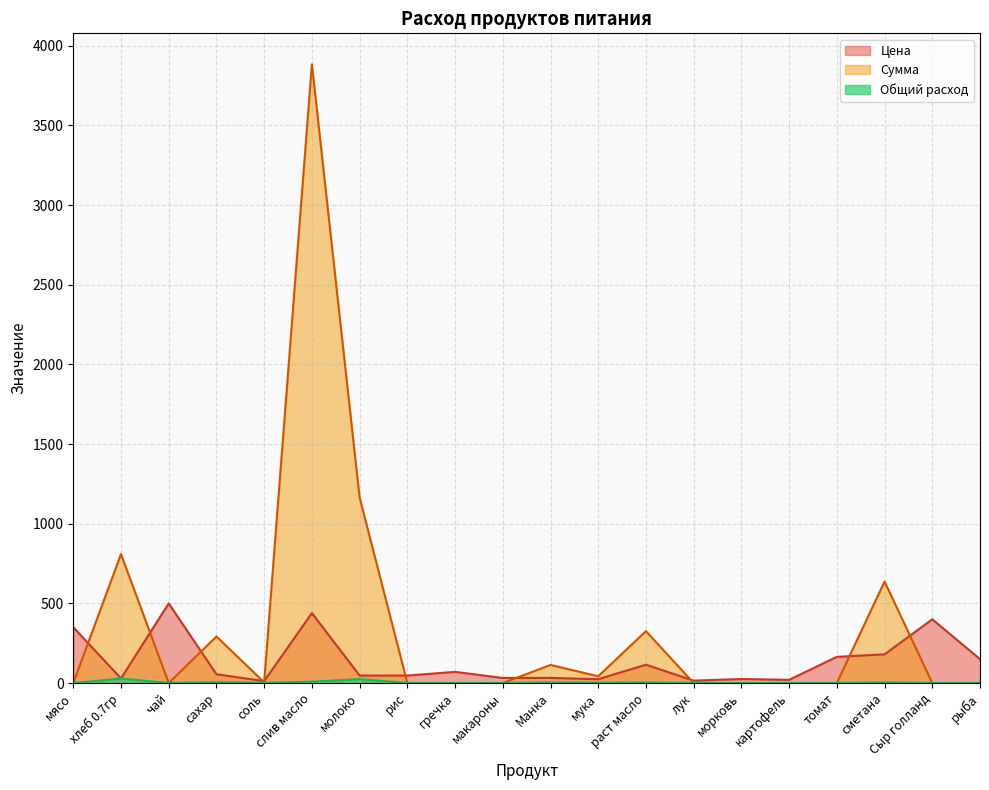

True or false: Общий расход has a value of 5.3 at сахар.

True